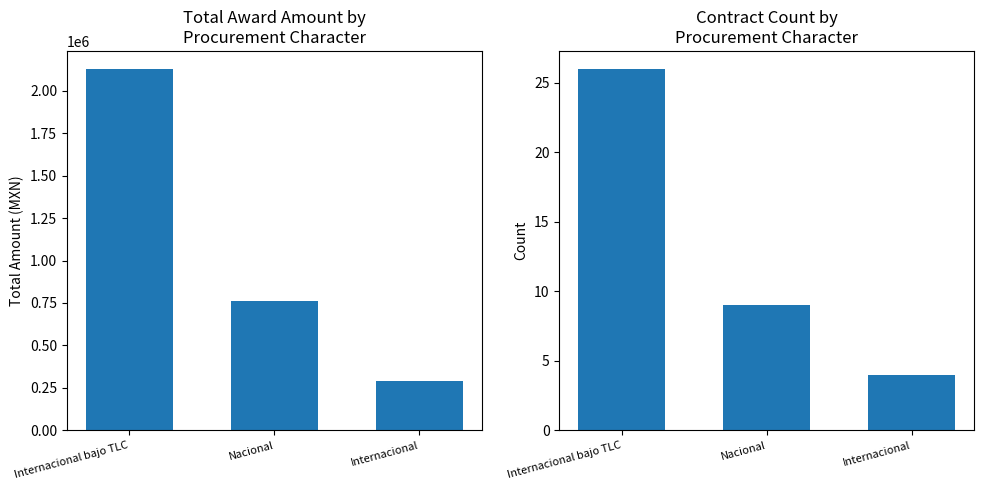

What is the average value of the Internacional bajo TLC series?

1059851.3